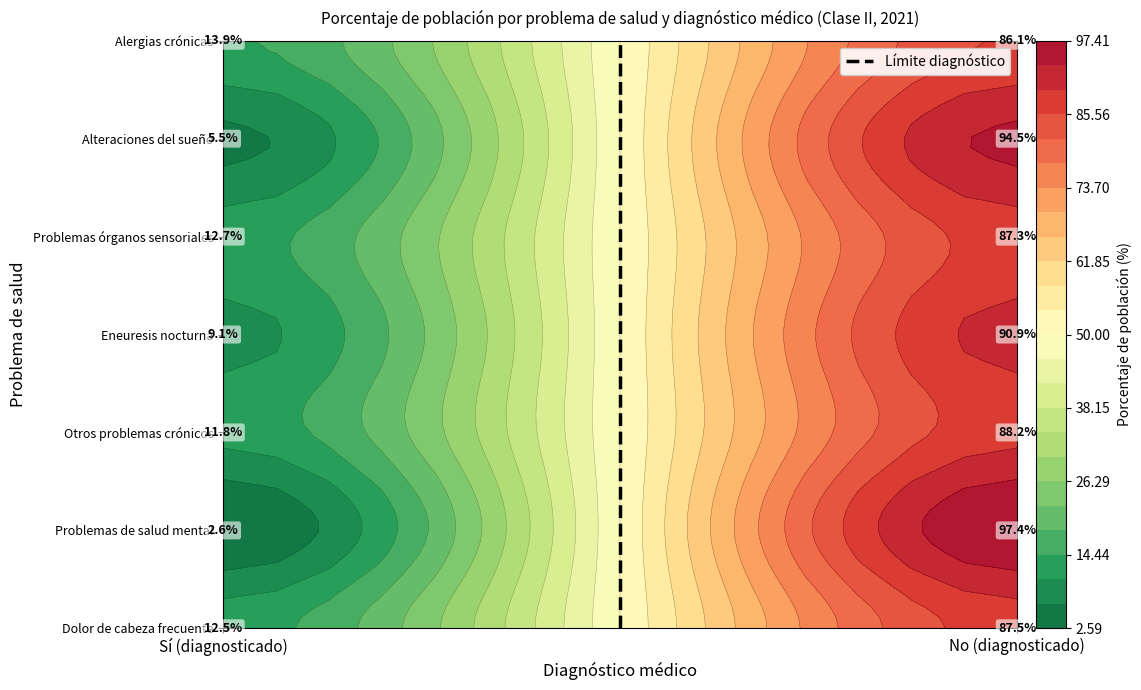

Count the number of data series in this chart.

1